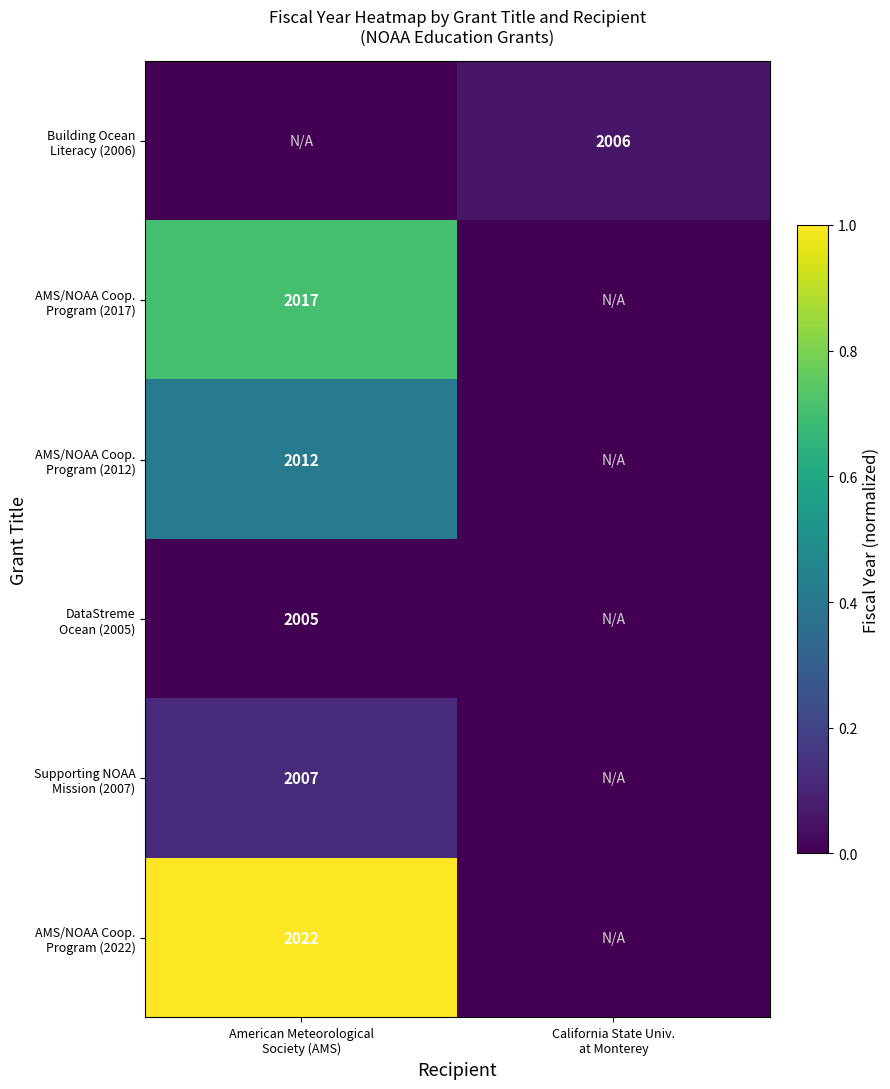

At which label is Supporting NOAA Mission (2007) closest to 0?

California State Univ. at Monterey